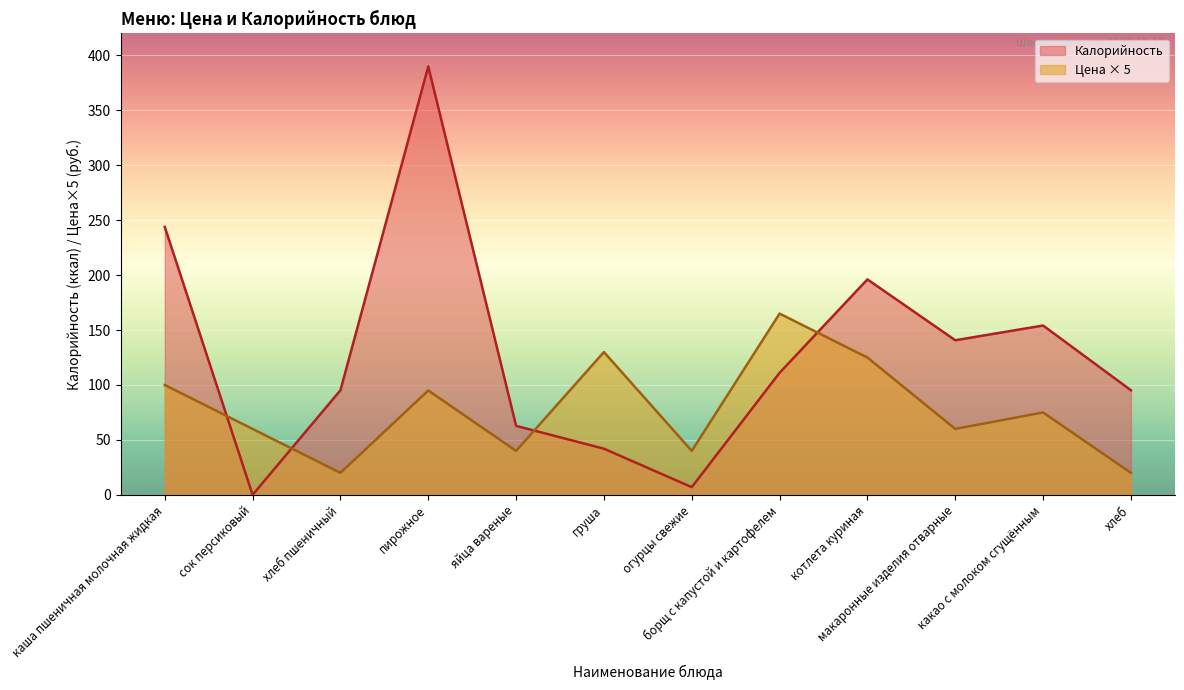

After their last crossing, which series has the higher values: Цена or Калорийность?

Калорийность